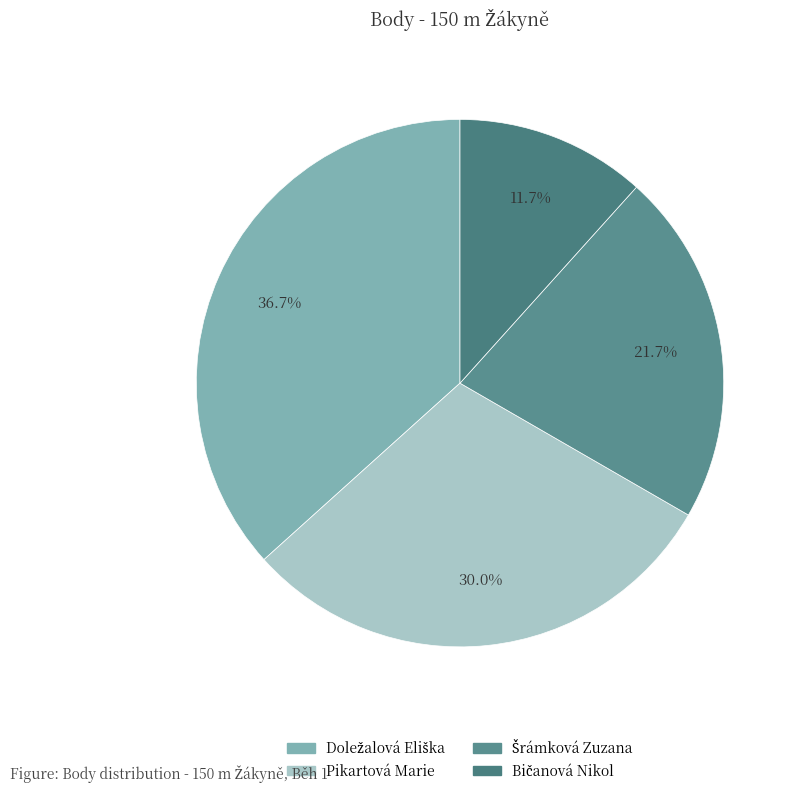

How many slices are in this pie chart?

4